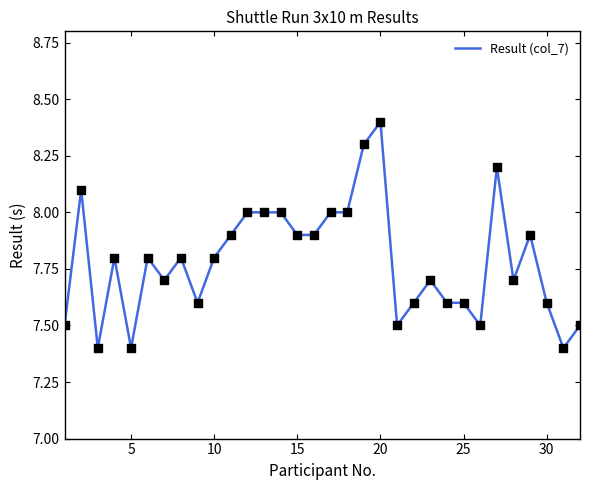

What is the greatest value displayed?

8.4